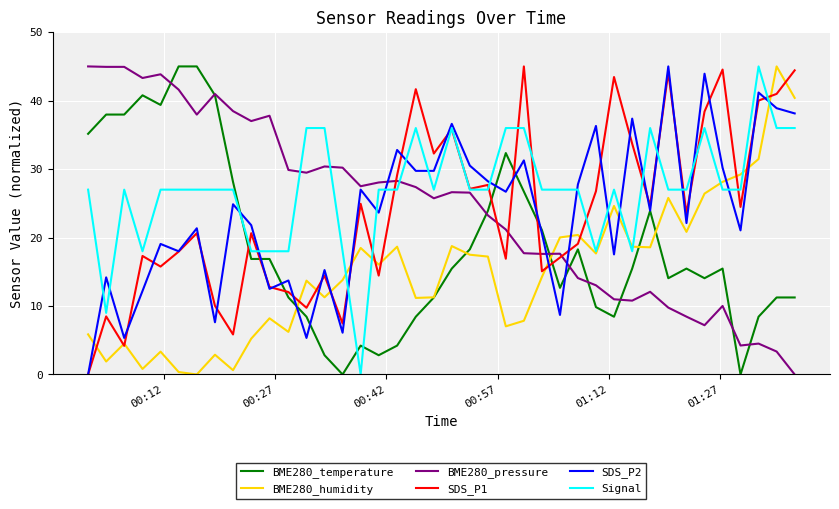

Which series has the largest total across all categories?

Signal